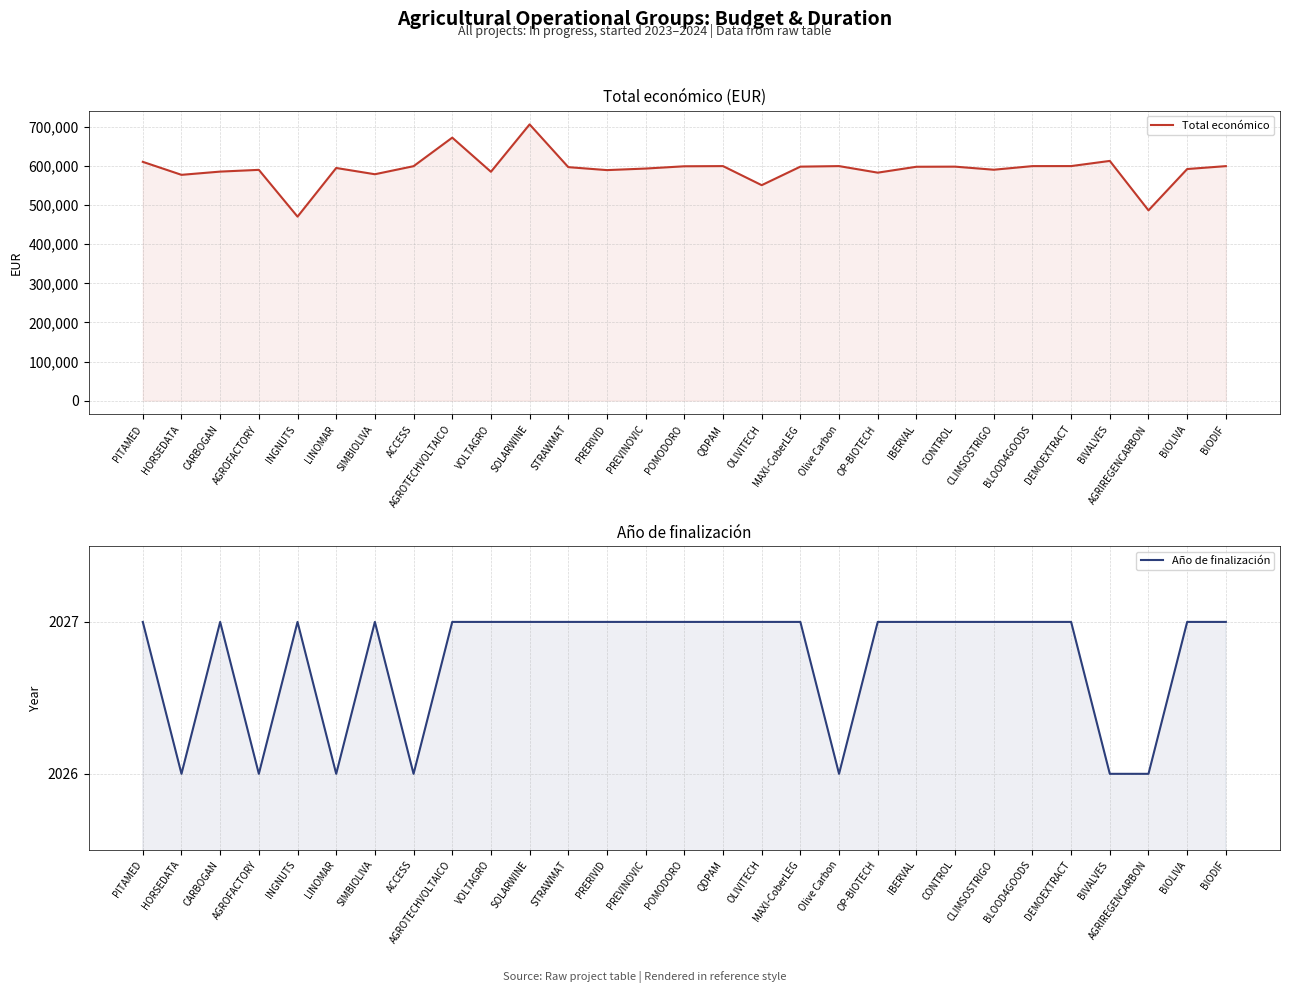

What is the difference between the Total económico values at BIODIF and ACCESS?

148